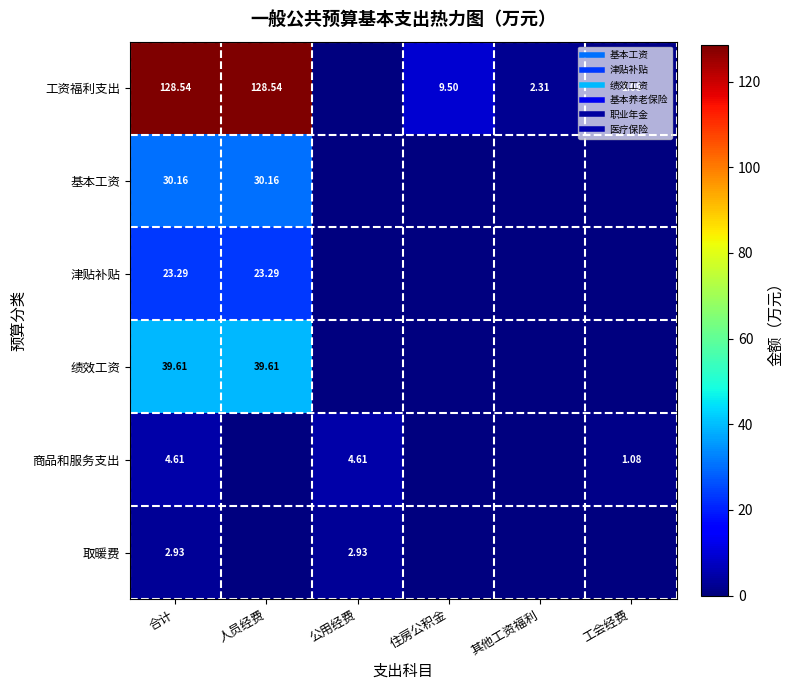

Which category has the lowest value across all series?

公用经费